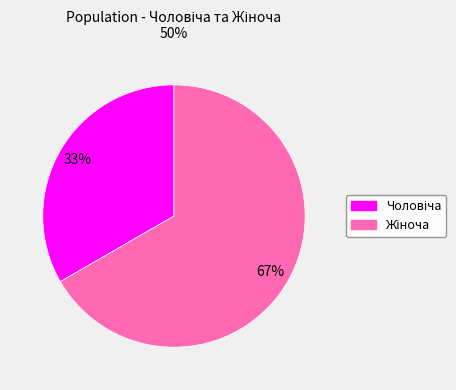

How many slices are in this pie chart?

2